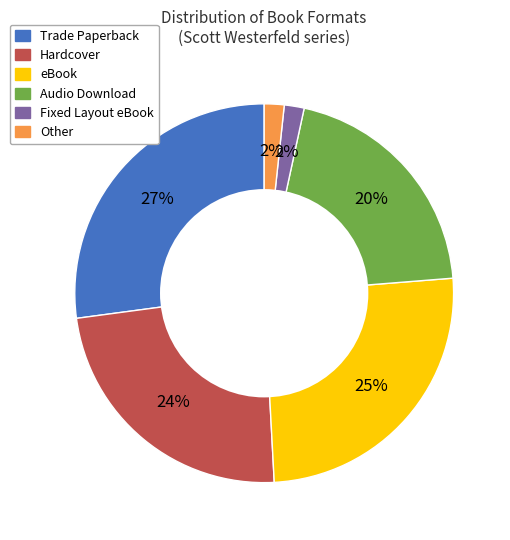

Does any single category account for the majority?

No